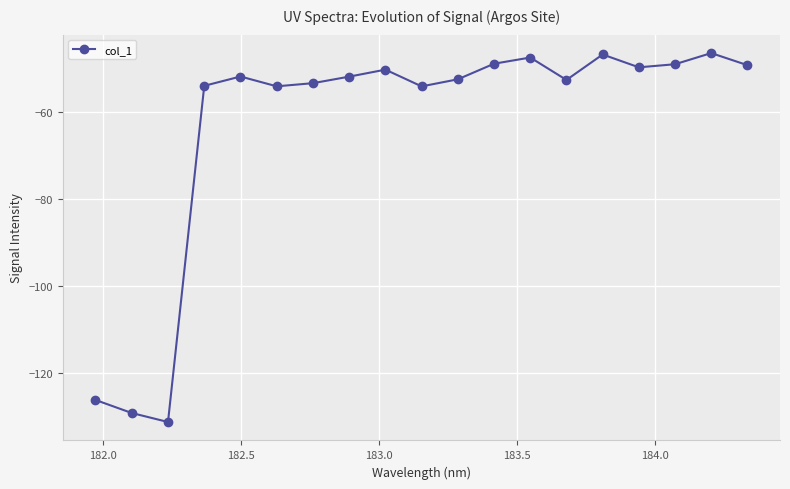

What is the maximum value shown in the chart?

-46.4